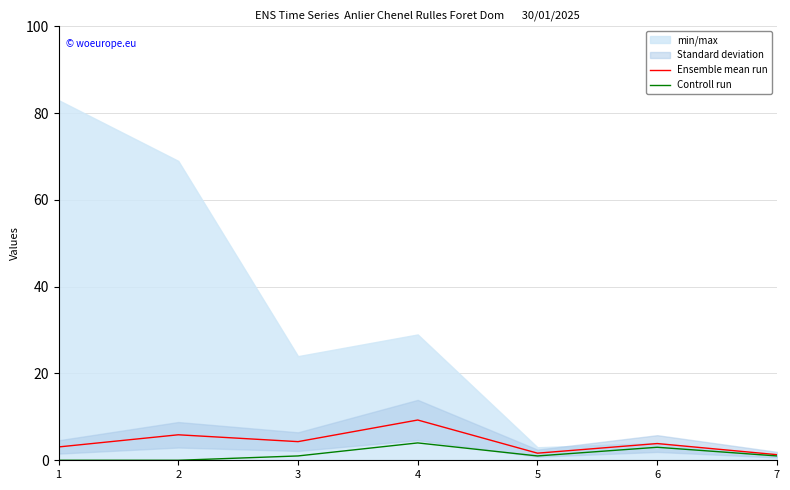

True or false: Controll run and Ensemble mean run intersect in this chart.

False